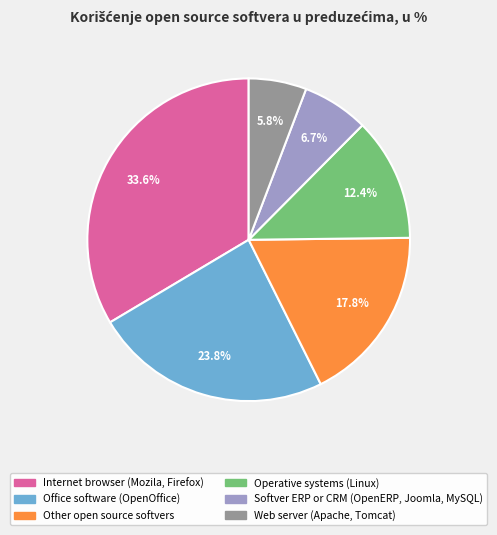

Does any single category account for the majority?

No